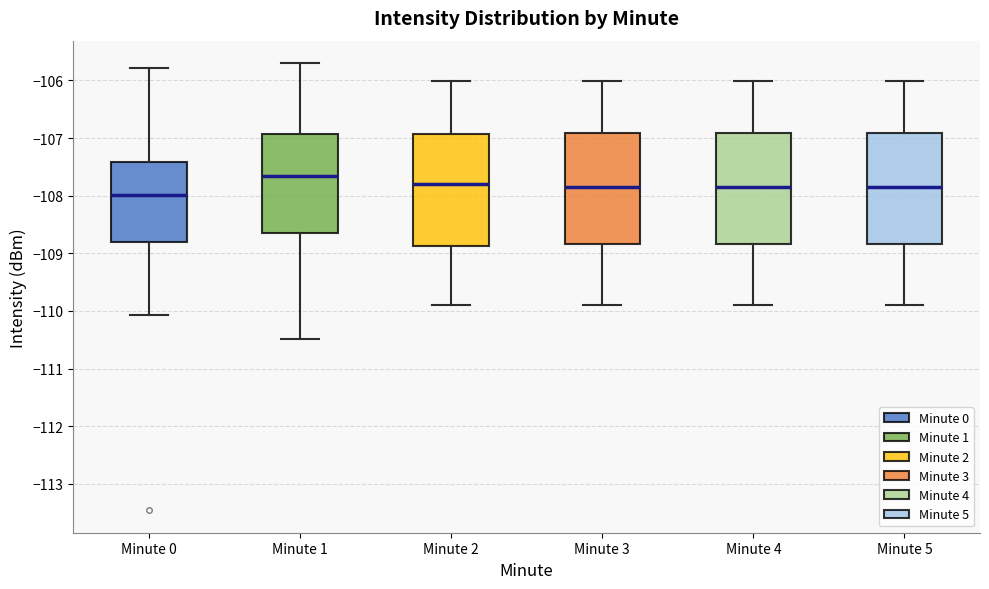

Which box has the lowest median line?

Minute 0